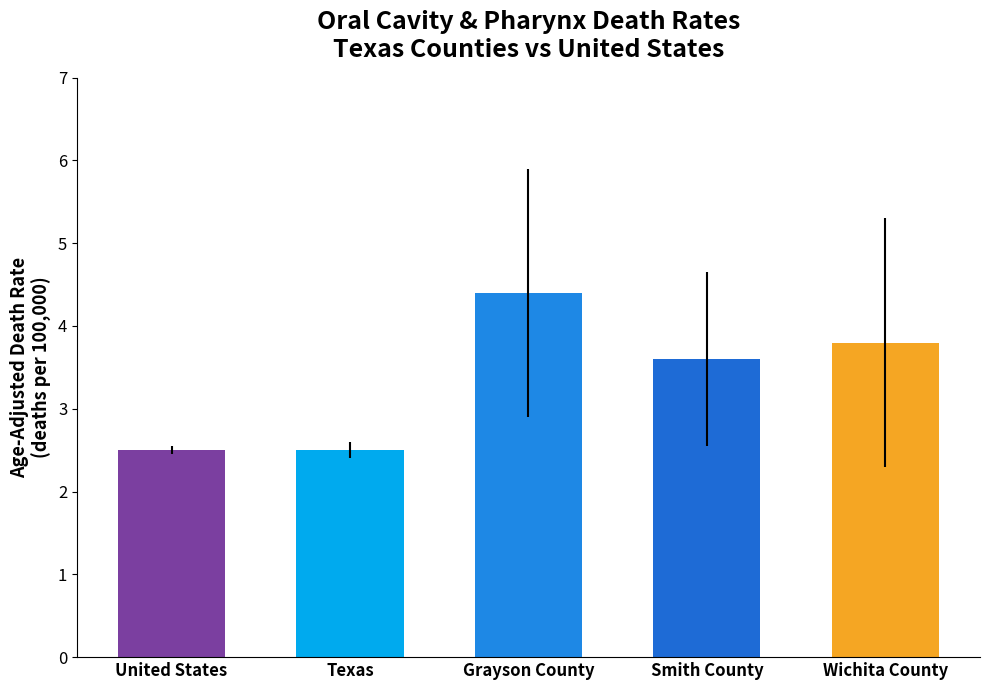

Read the value at Smith County.

3.6